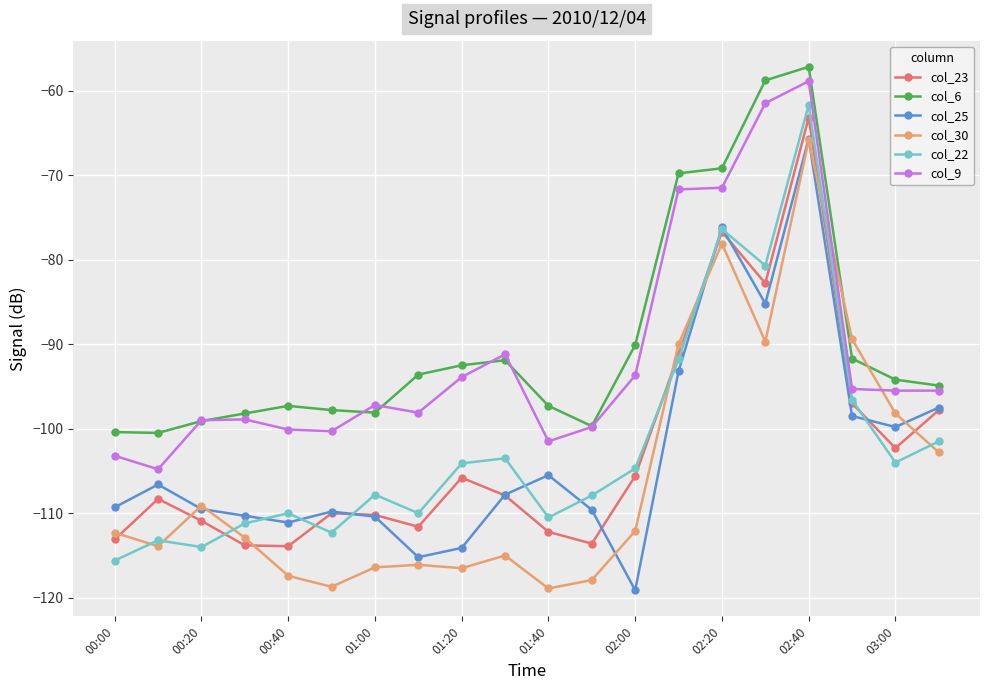

True or false: col_9 and col_25 intersect in this chart.

False